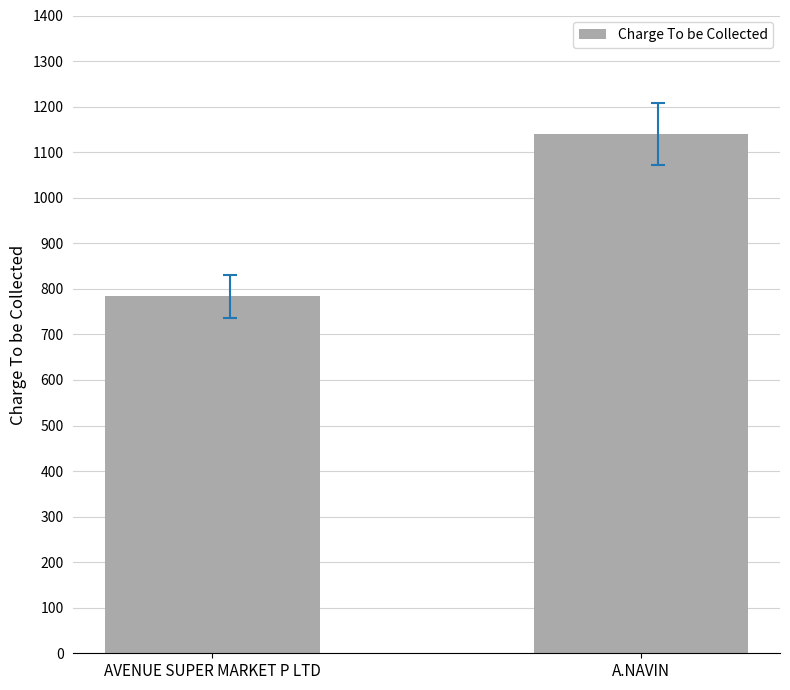

What value does the data have at A.NAVIN?

1140